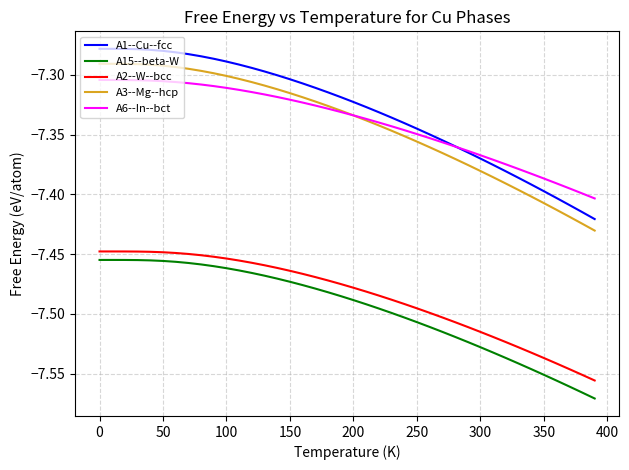

True or false: A15--beta-W and A1--Cu--fcc intersect in this chart.

False